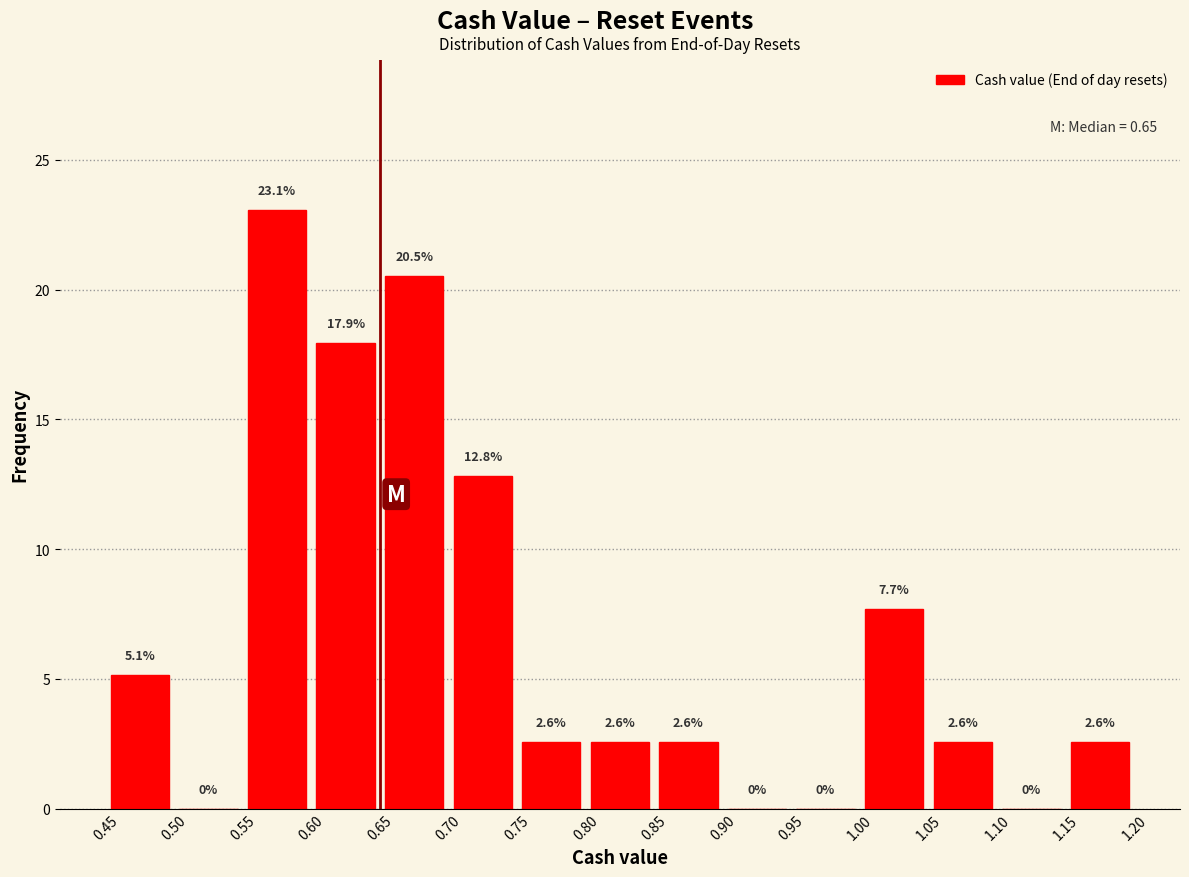

What is the height of the bar covering 0.75 to 0.80 on the x-axis?

2.6